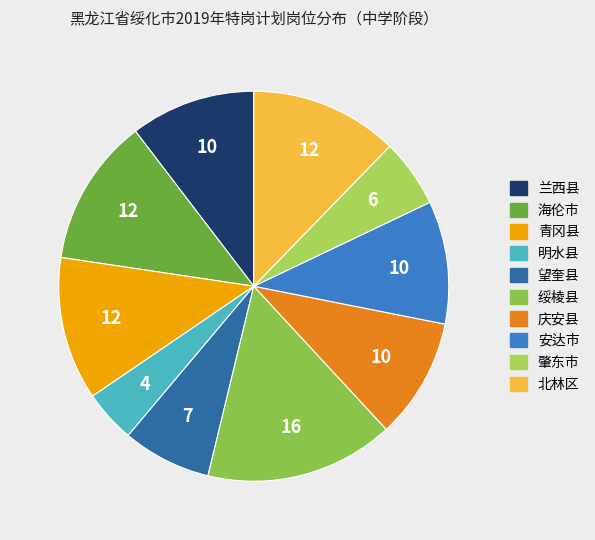

Which slice is the smallest?

明水县